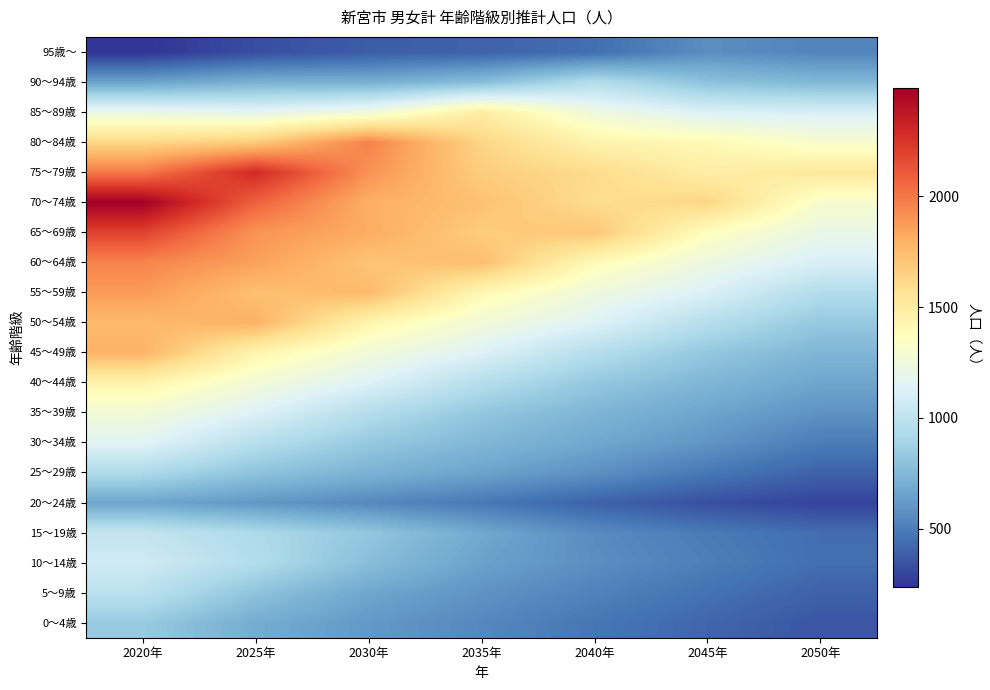

Which series has the widest spread of values?

70～74歳